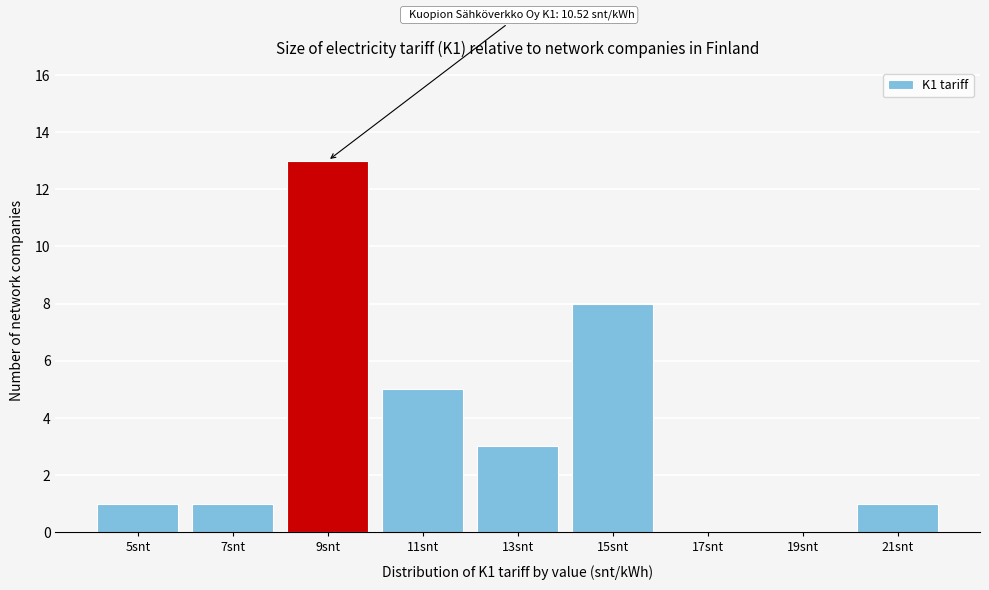

Reading right to left, extract all data points from this chart.

21snt=1	19snt=0	17snt=0	15snt=8	13snt=3	11snt=5	9snt=13	7snt=1	5snt=1